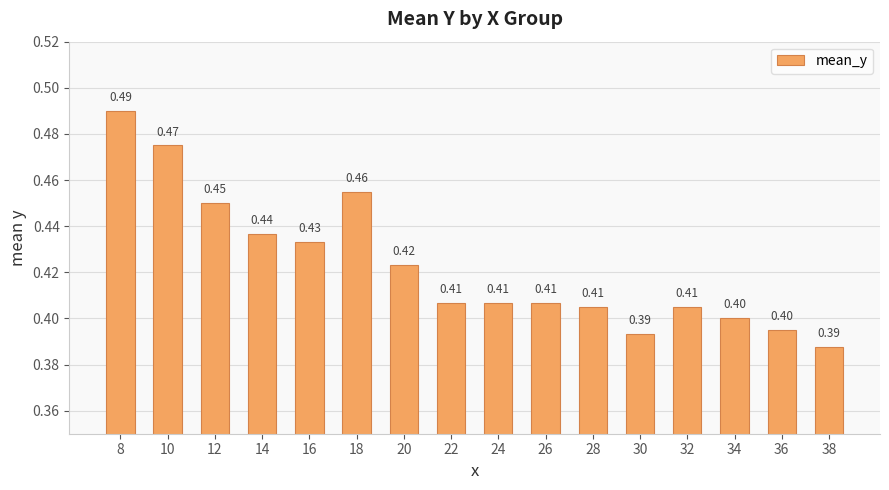

Are the bars grouped side by side (vs. stacked)?

No